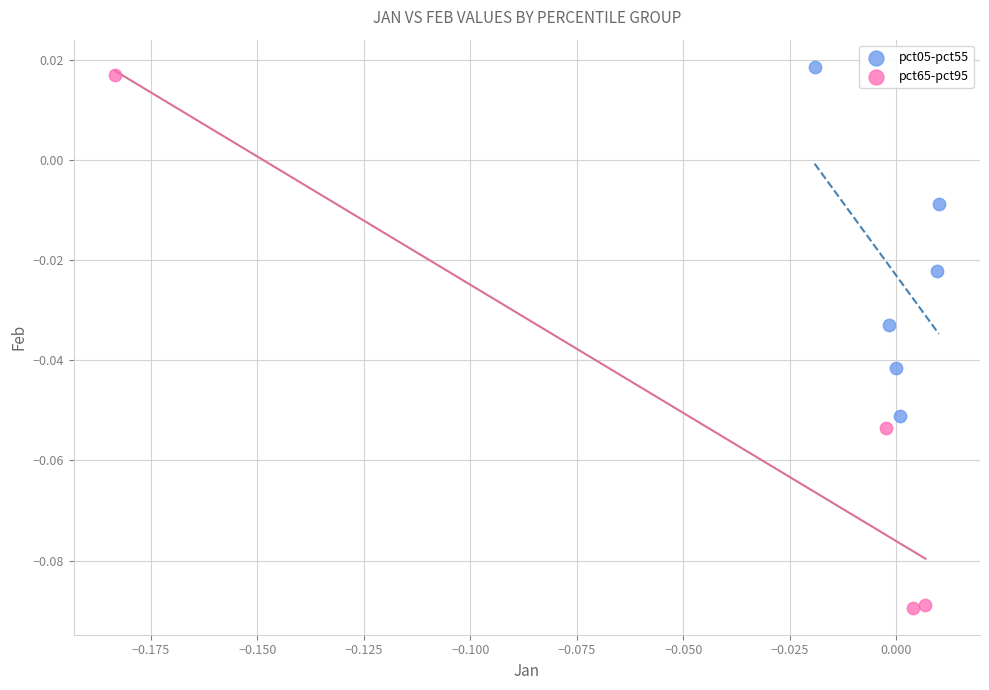

Which series contains the lowest Y value?

pct65-pct95